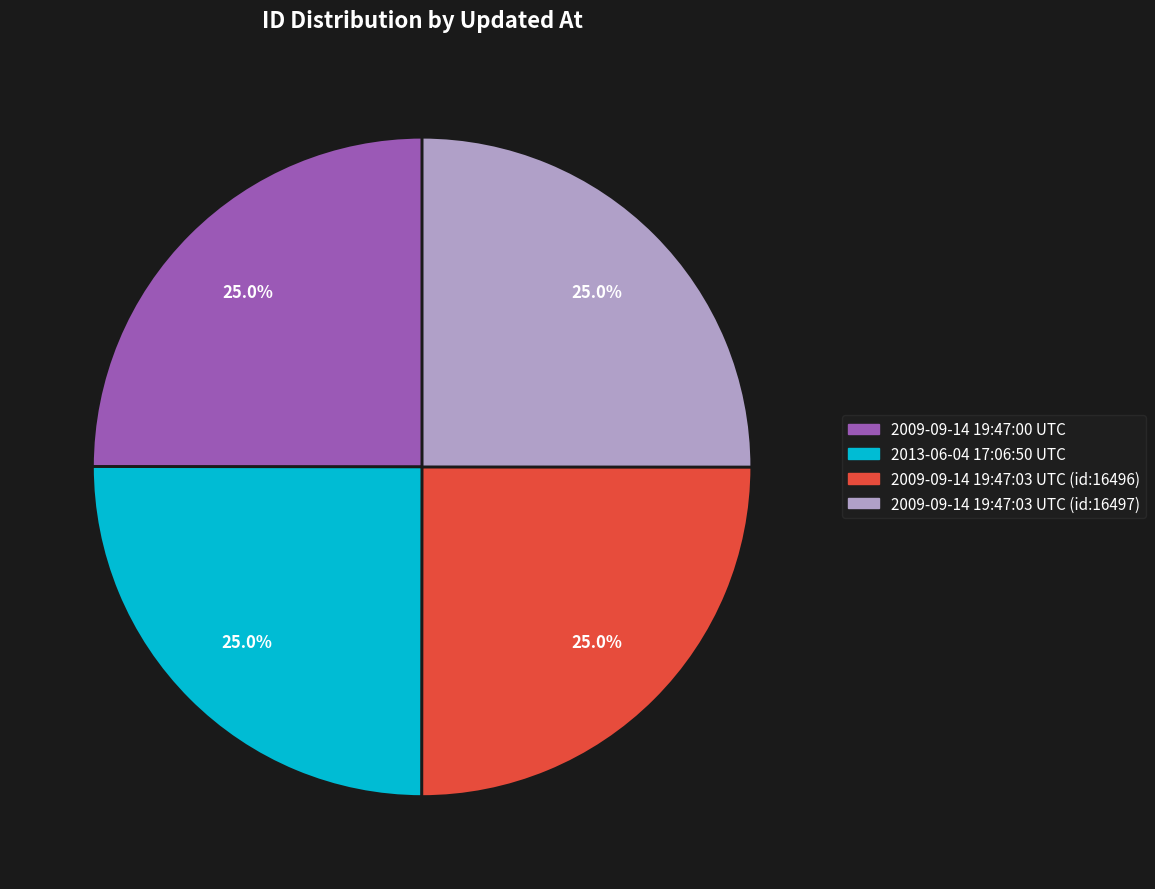

True or false: 2009-09-14 19:47:03 UTC (id:16496) accounts for 25% of the total.

True